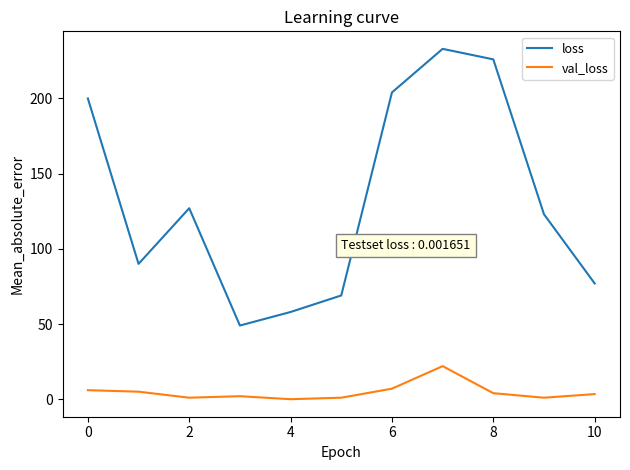

List the series in order of their overall mean, lowest first.

val_loss, loss